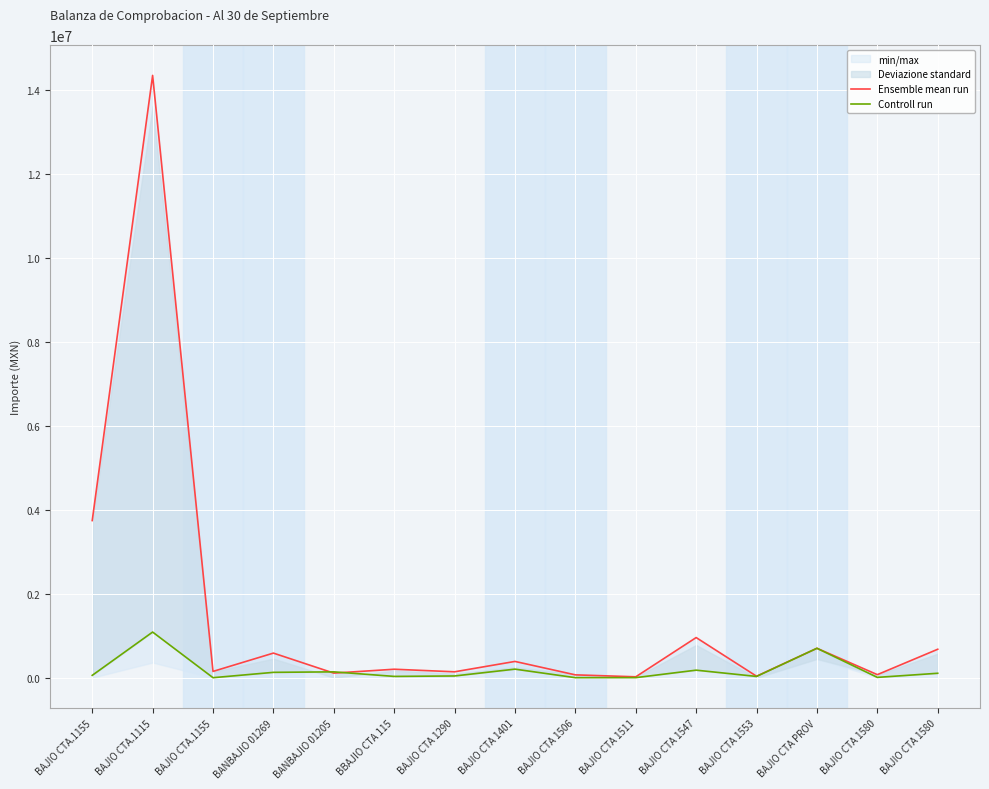

The Controll run series shows 35425.6 at BAJIO CTA 1553. True or false?

True